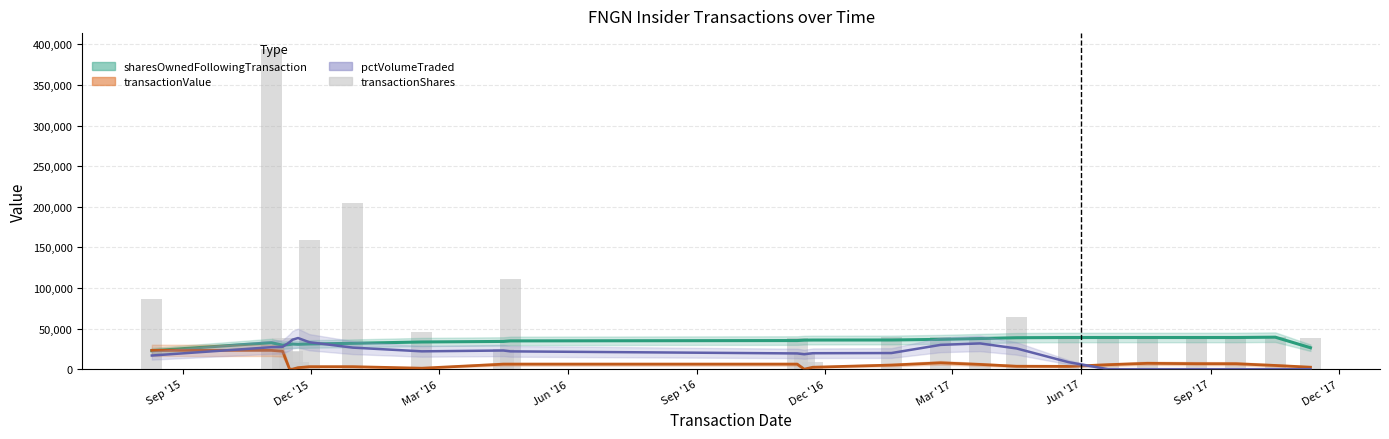

What is the label of the 23rd bar from the right?

Mar '16